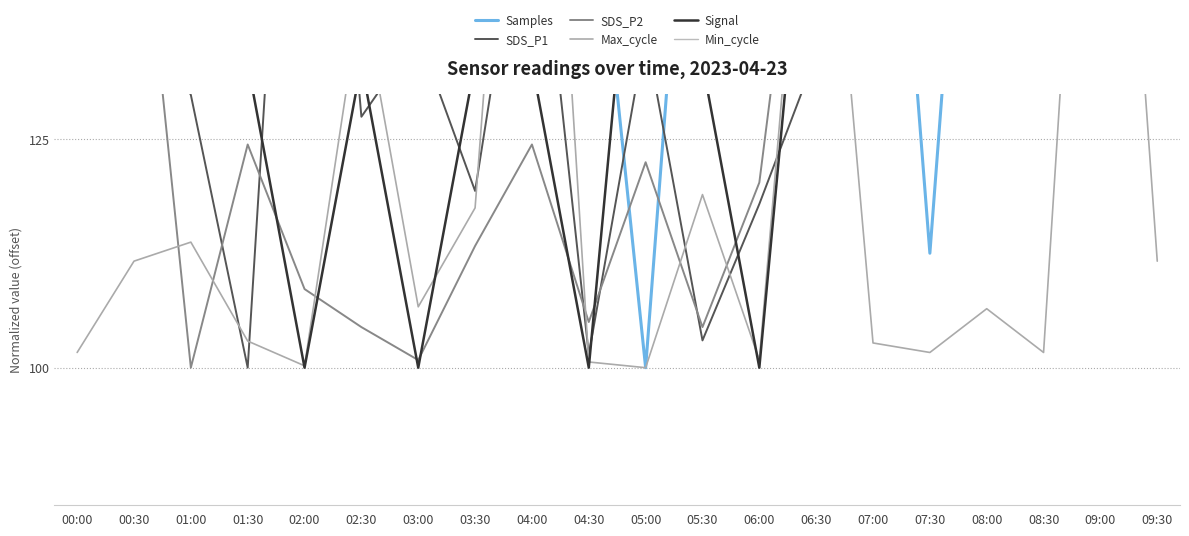

At which category does SDS_P2 reach its first local valley?

01:00